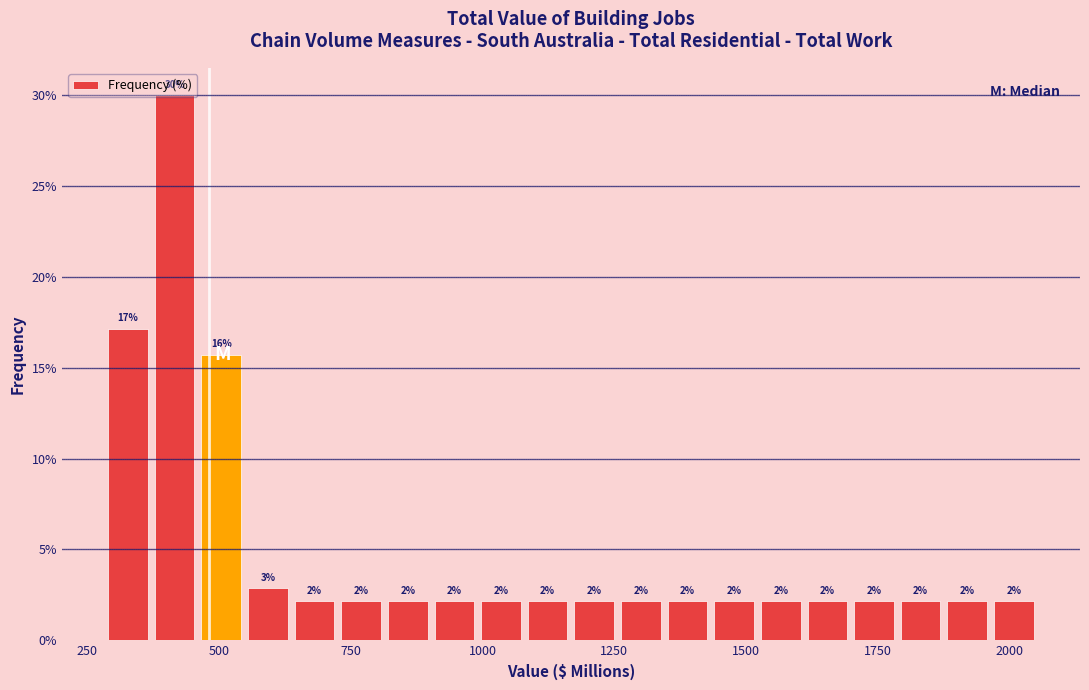

Around what value on the x-axis is the tallest bar? Give the approximate position of its centre, as read against the axis.

400